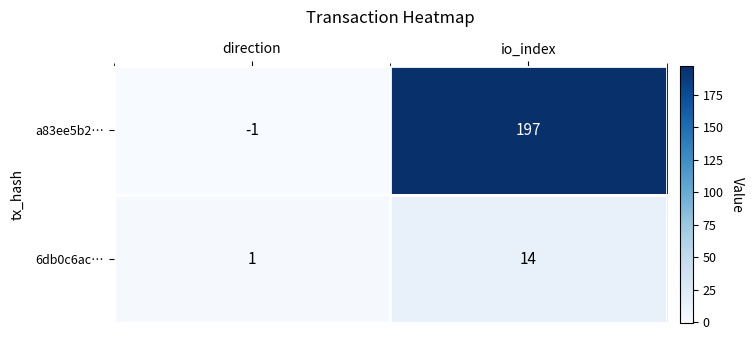

What is the difference between the highest and lowest values at direction?

2